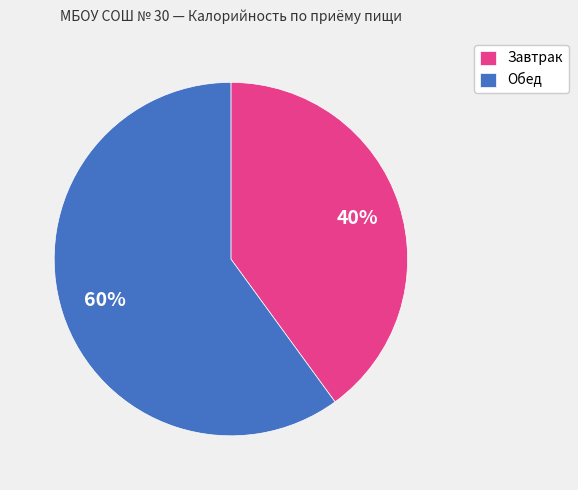

Between Обед and Завтрак, which is larger?

Обед